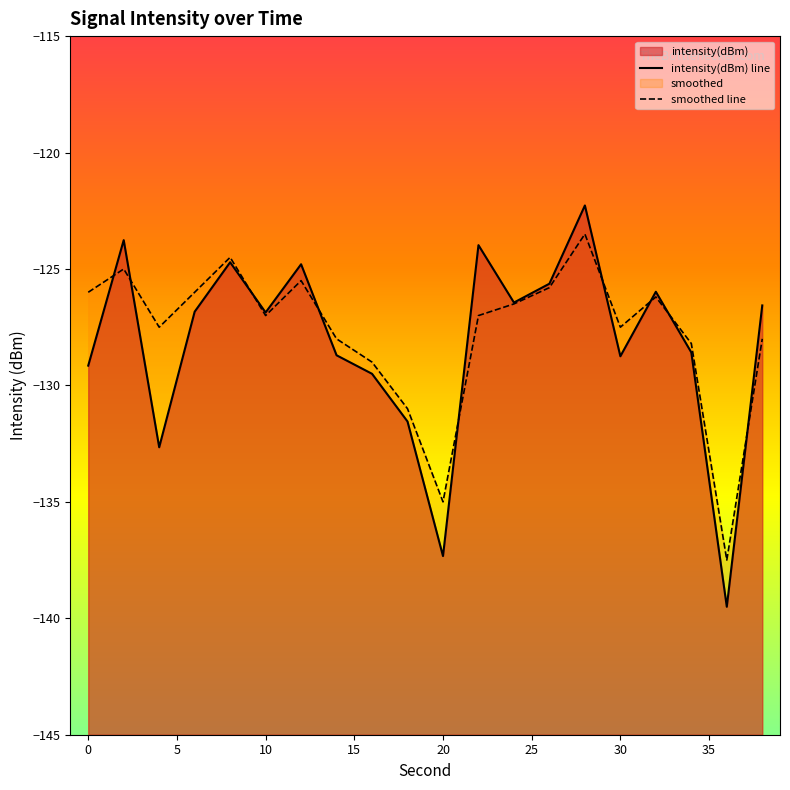

List the series in order of their peak value, highest first.

intensity(dBm) line, smoothed line